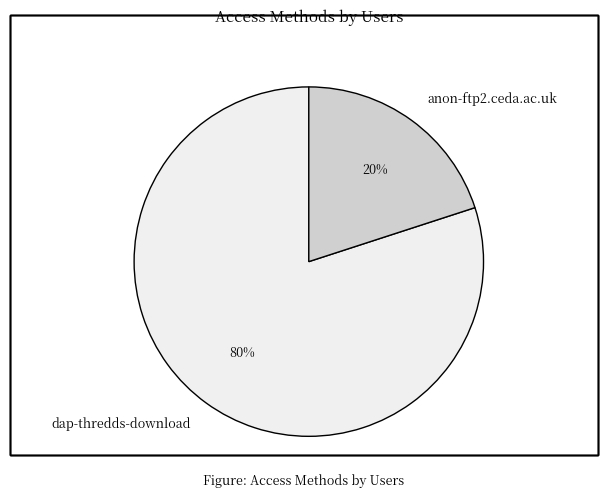

Do anon-ftp2.ceda.ac.uk and dap-thredds-download together represent more than half of the pie?

Yes